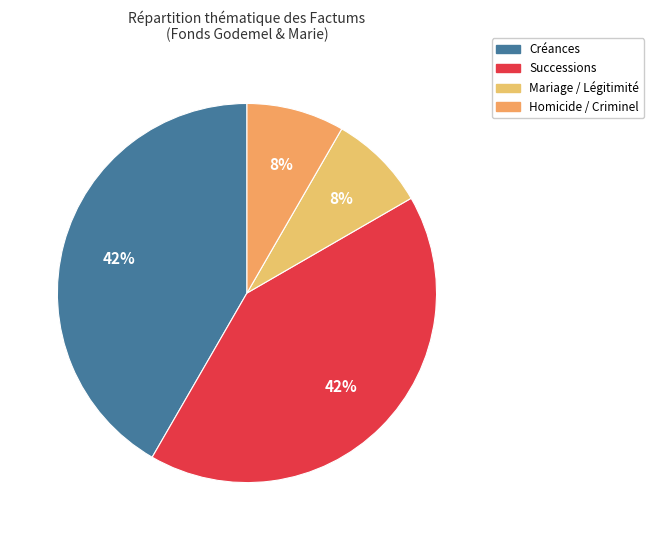

Count the number of slices in the pie.

4